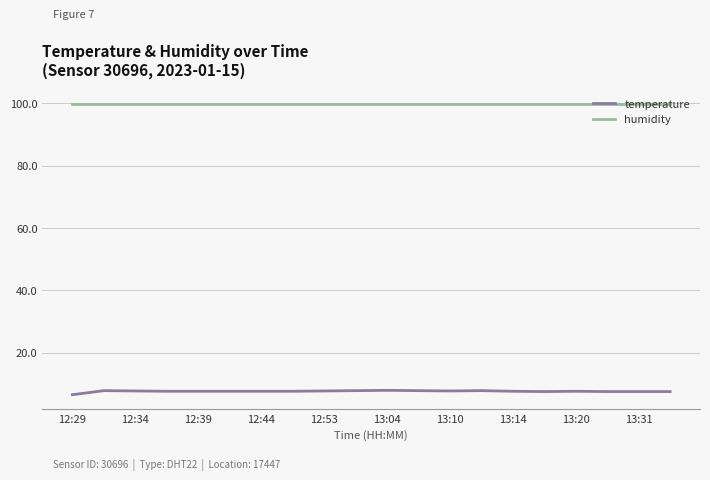

List the series in order of their peak value, lowest first.

temperature, humidity